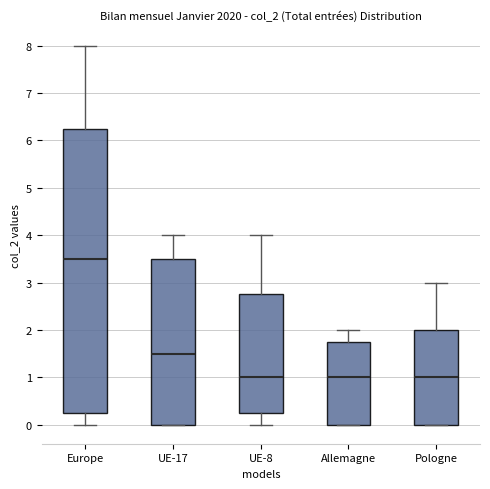

Reading left to right, transcribe this box plot: for each box, give where its median line is, the range the box spans, and where its two whiskers end, as read against the y-axis. The values are not printed on the chart, so give them approximately, as read against the axis.

Europe: median 3.5, box 0.3 to 6.3, whiskers 0.0 to 8.0
UE-17: median 1.5, box 0.0 to 3.5, whiskers 0.0 to 4.0
UE-8: median 1.0, box 0.3 to 2.8, whiskers 0.0 to 4.0
Allemagne: median 1.0, box 0.0 to 1.8, whiskers 0.0 to 2.0
Pologne: median 1.0, box 0.0 to 2.0, whiskers 0.0 to 3.0